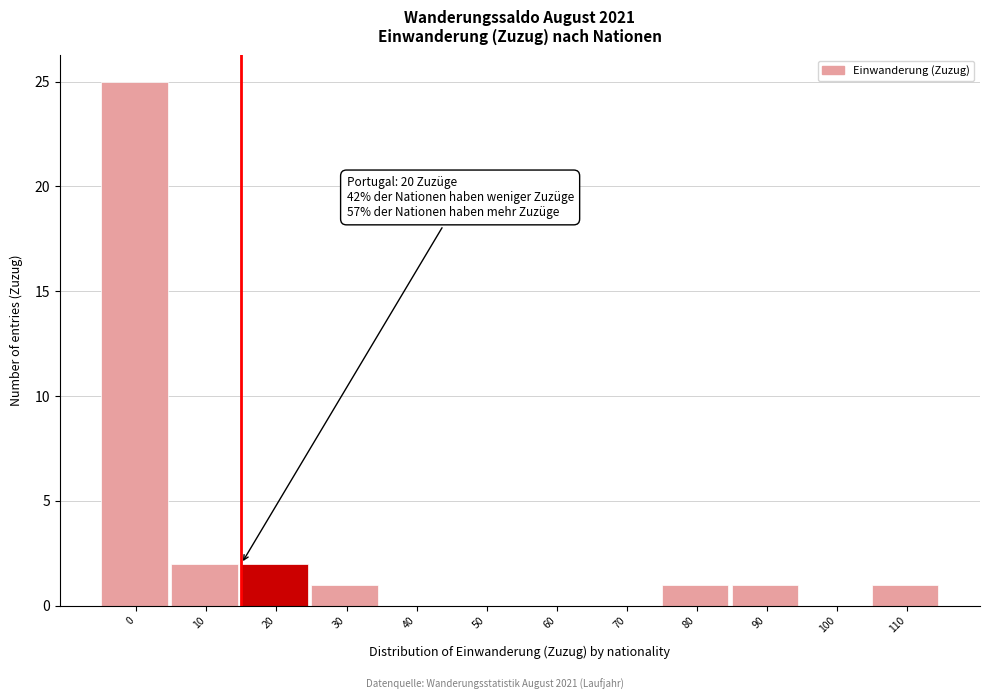

Reading right to left, transcribe all the data shown in this chart.

110=1	100=0	90=1	80=1	70=0	60=0	50=0	40=0	30=1	20=2	10=2	0=25